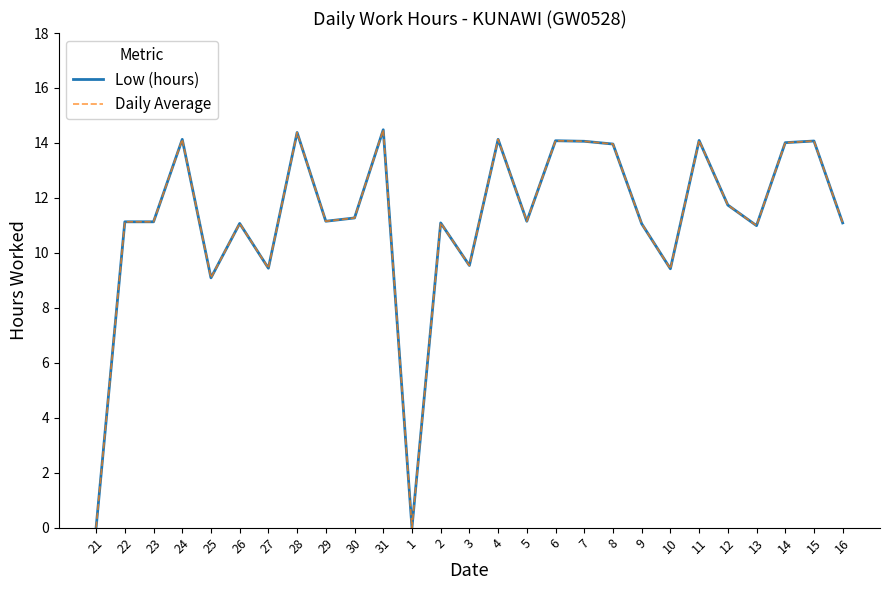

In Low (hours), how many points are higher than both neighbors (excluding endpoints)?

9